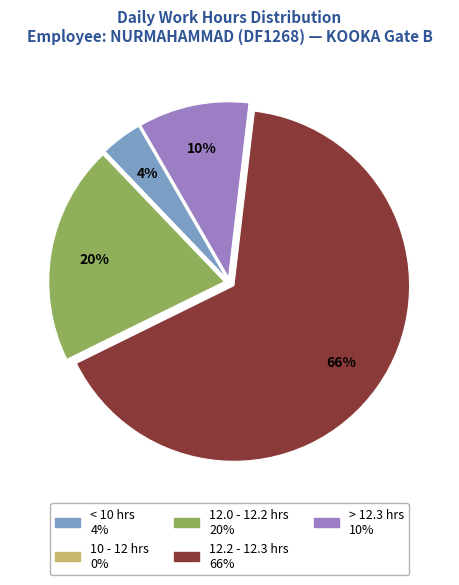

To the nearest percent, what is the average slice percentage?

20%